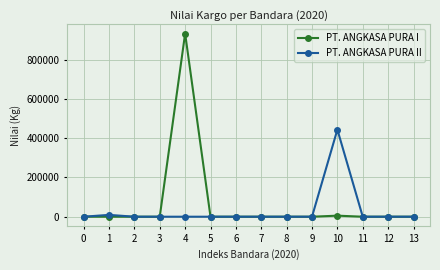

True or false: PT. ANGKASA PURA II has more than 0 points higher than both neighbors.

True